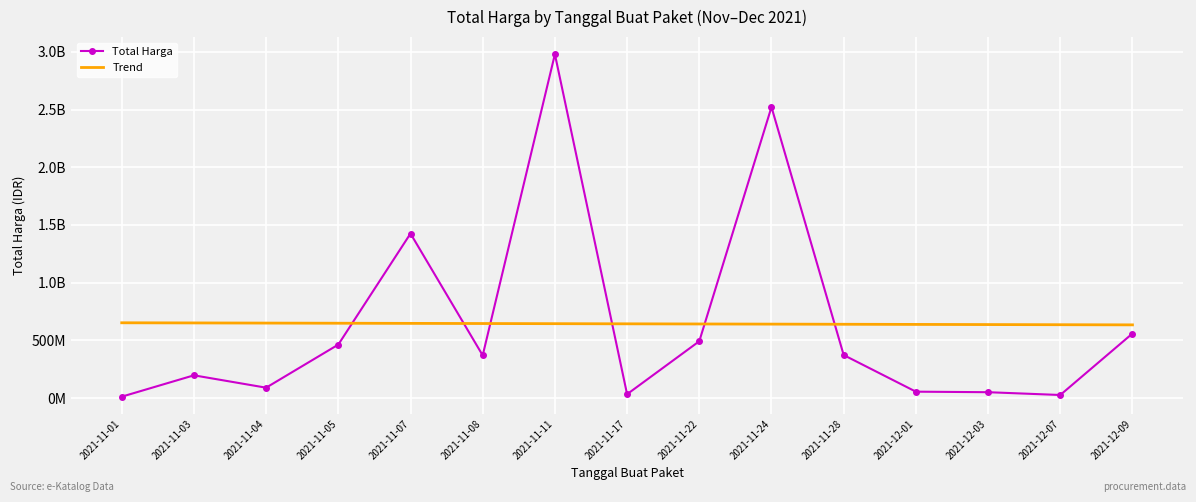

What is the difference between the values at 2021-12-09 and 2021-11-05?

95968900